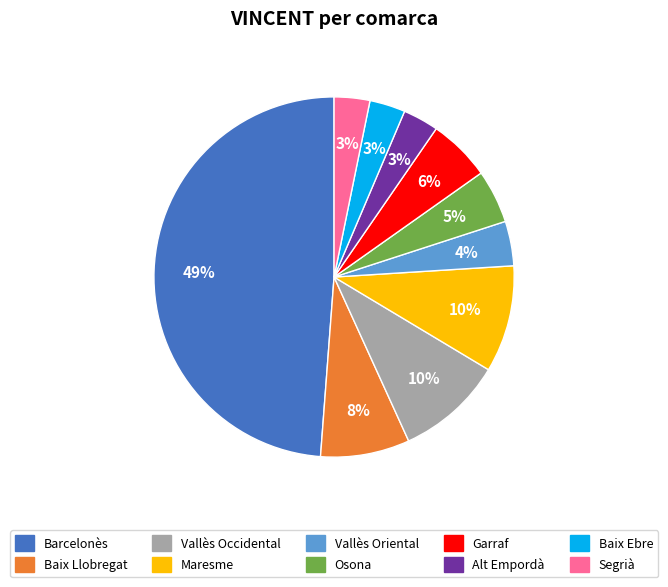

To the nearest percent, what is the difference between the largest and smallest slice percentages?

46%